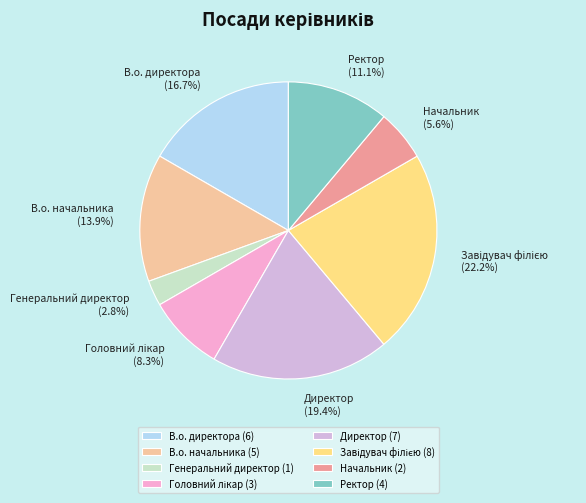

Which slice is the smallest?

Генеральний директор